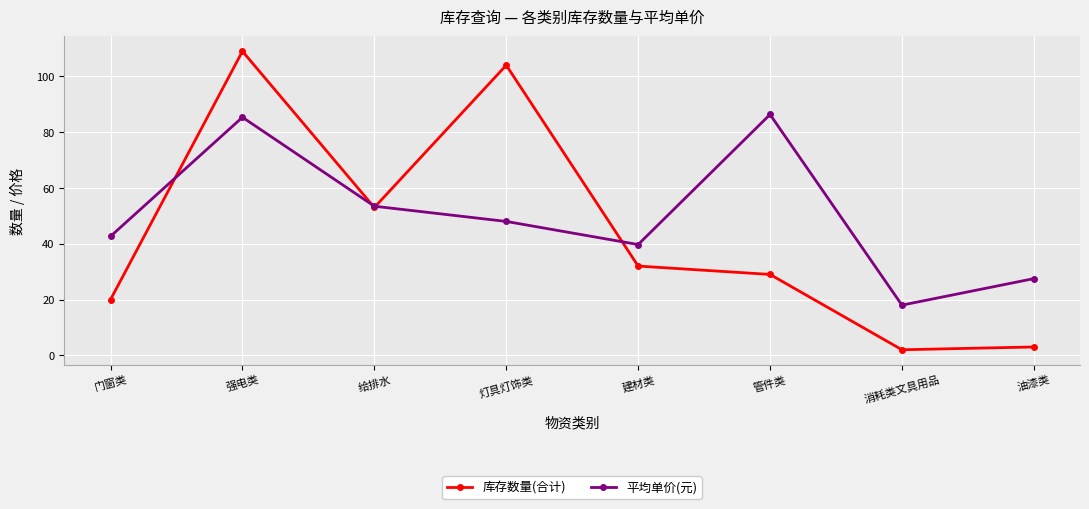

At which category does 库存数量(合计) reach its first local peak?

强电类